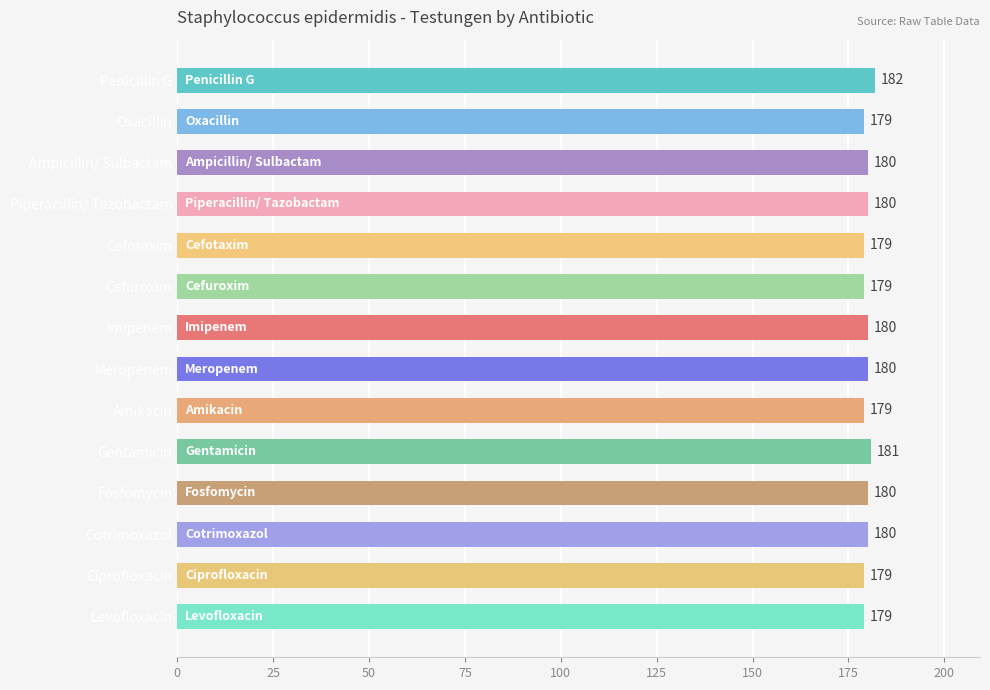

The value at Cefuroxim is 314. True or false?

False